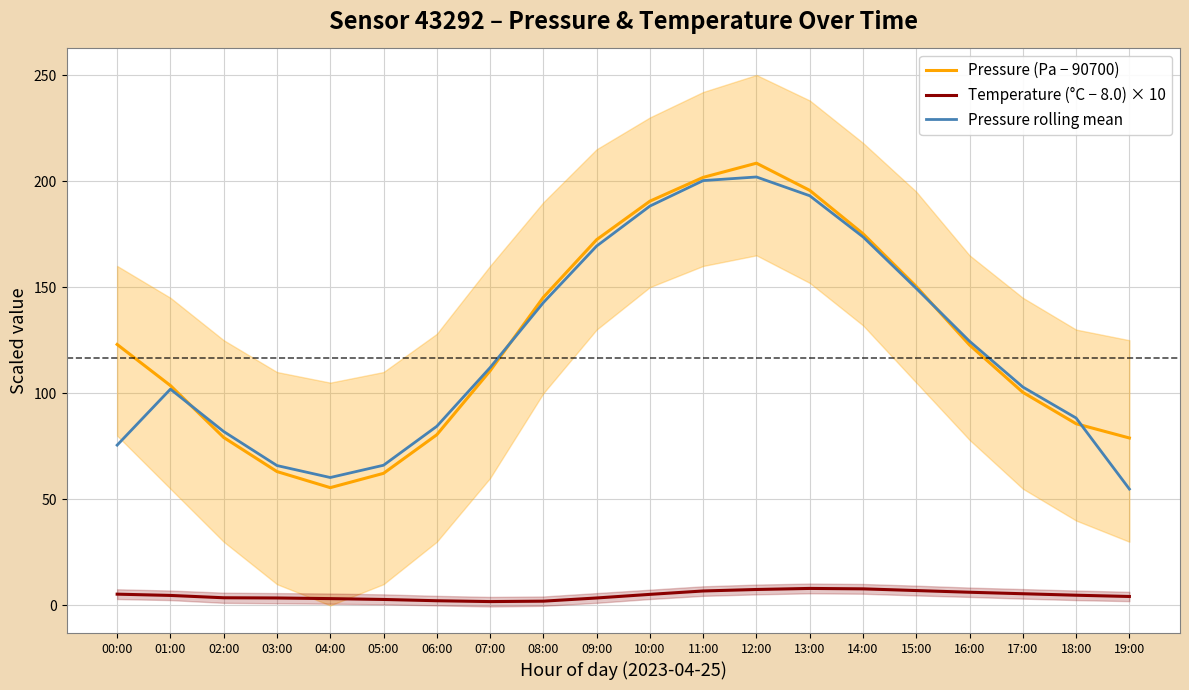

What is the label of the 7th point from the right?

13:00